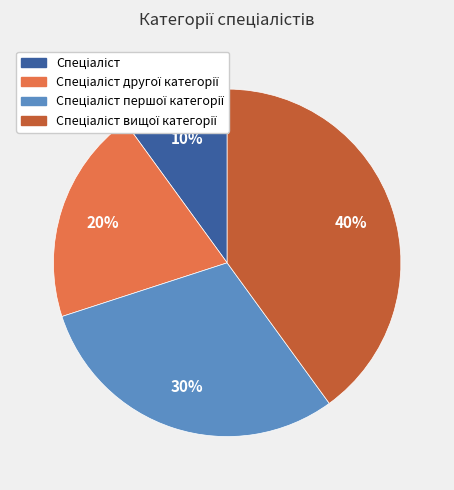

To the nearest percent, what is the average slice percentage?

25%